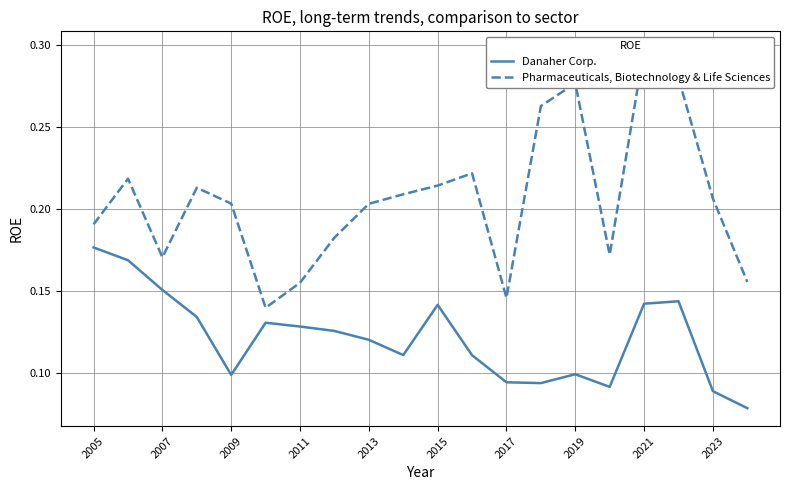

At 2023, list the series in order from smallest to largest.

Danaher Corp., Pharmaceuticals, Biotechnology & Life Sciences